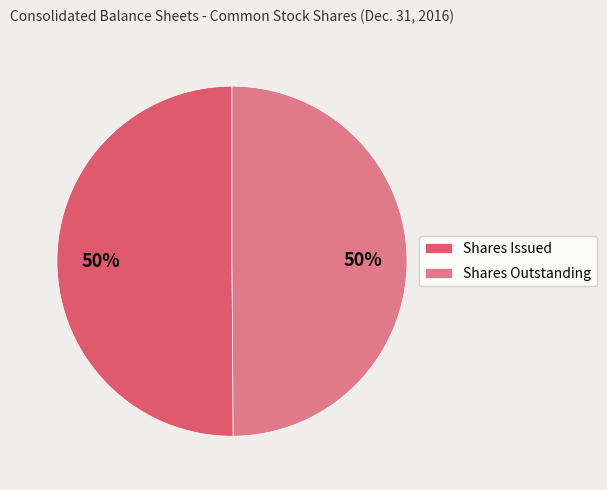

Combined, do Shares Outstanding and Shares Issued account for over 50%?

Yes